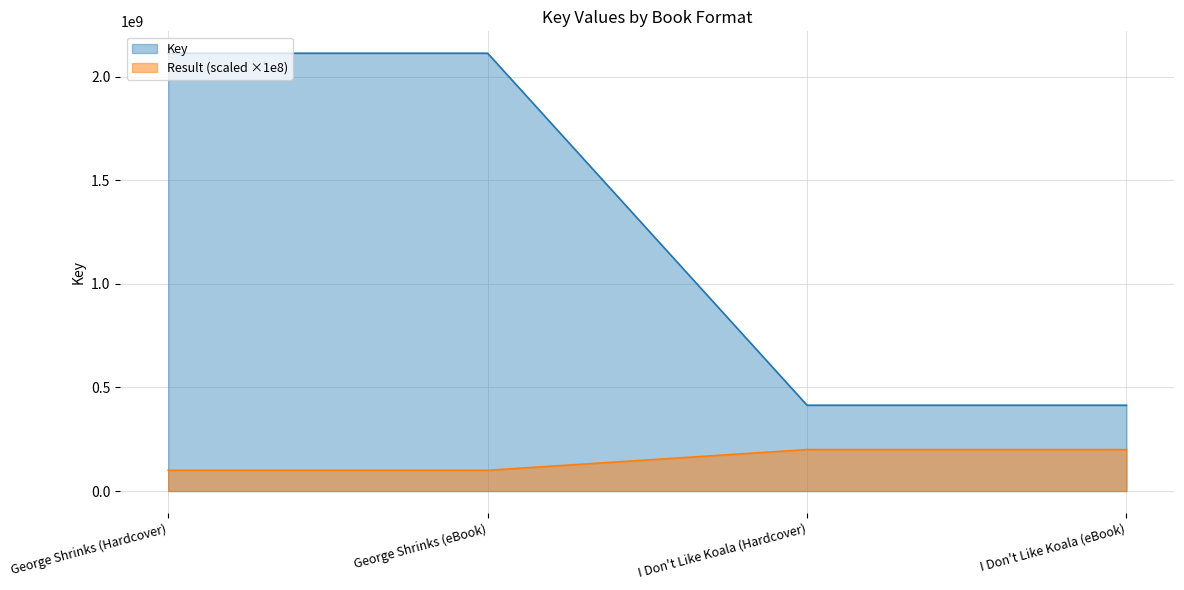

Reading left to right, what are all the values shown in this chart?

George Shrinks (Hardcover)=2113096910	George Shrinks (eBook)=2113096910	I Don't Like Koala (Hardcover)=414137076	I Don't Like Koala (eBook)=414137076